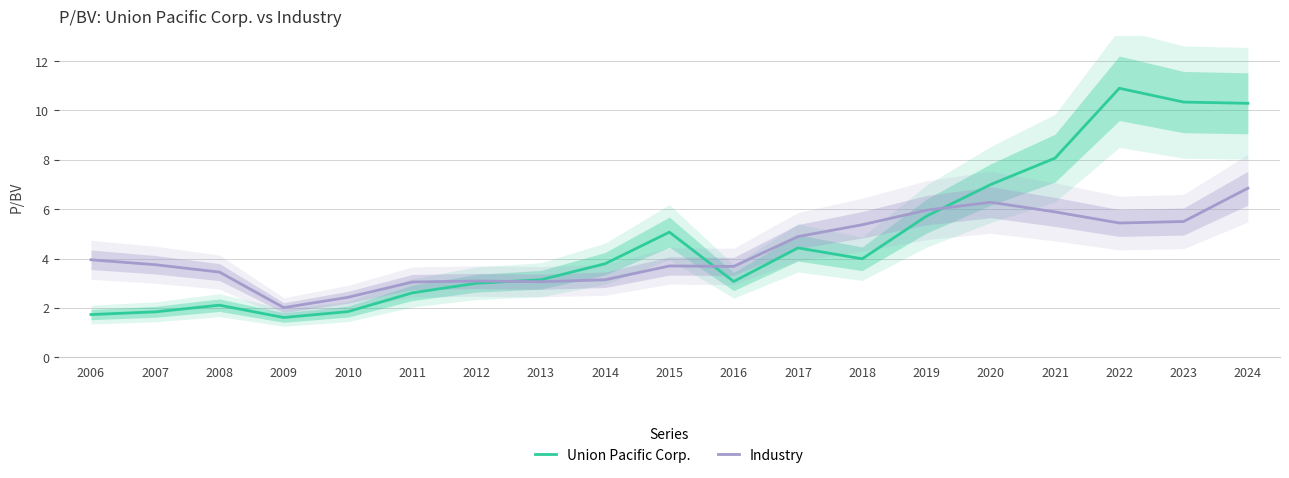

Where does the Union Pacific Corp. series first go above 3?

2013